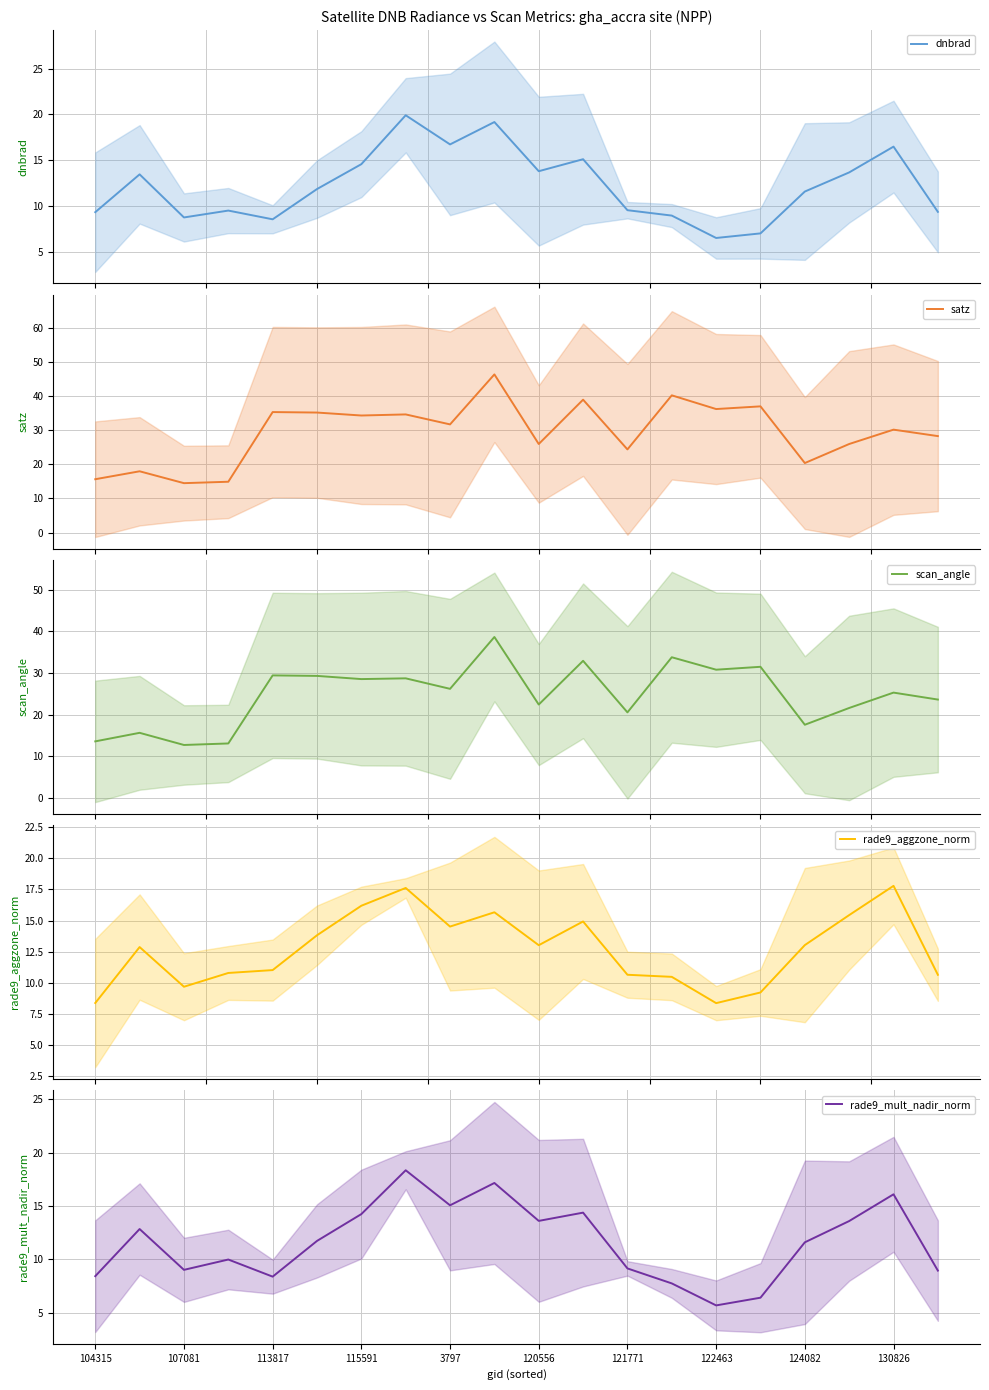

The value of rade9_mult_nadir_norm at 130826 is 16.1. True or false?

True